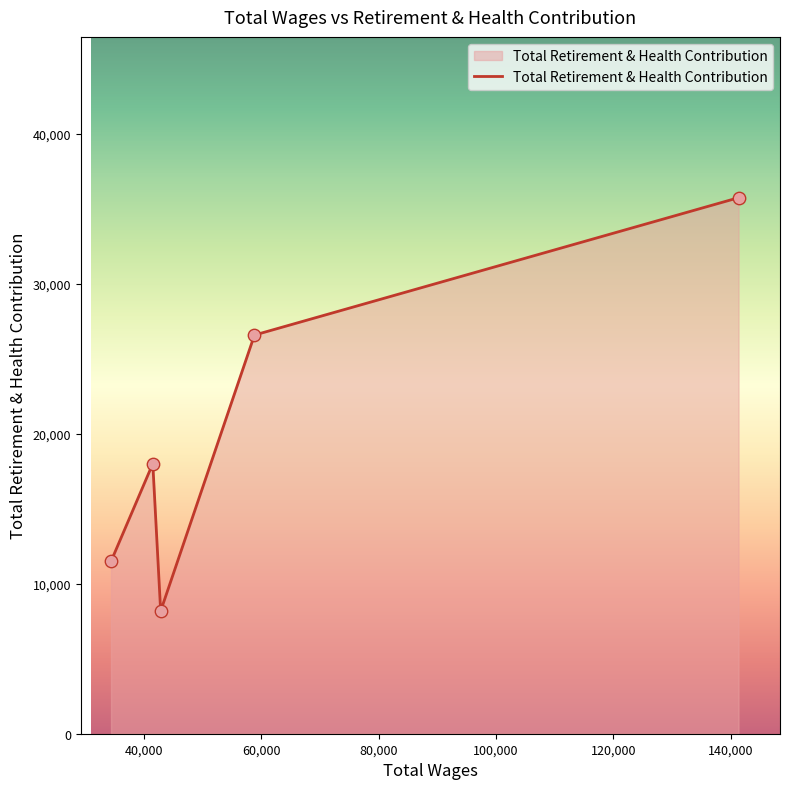

What is the average value?

20000